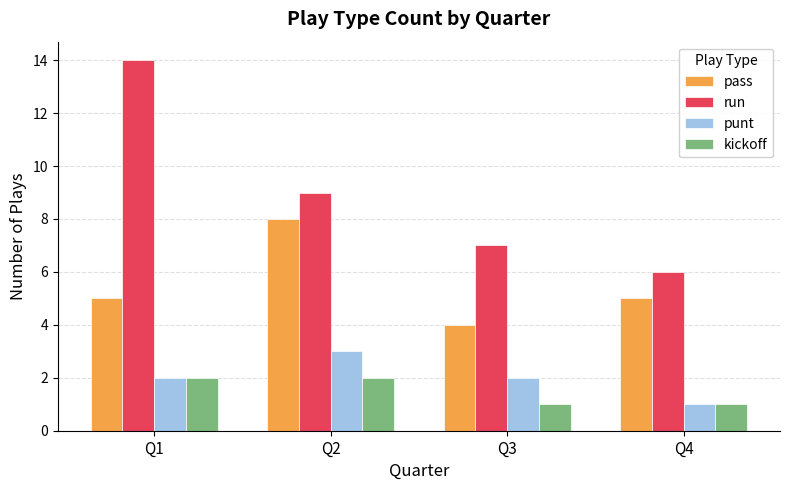

Rank the categories by run value from lowest to highest.

Q4, Q3, Q2, Q1